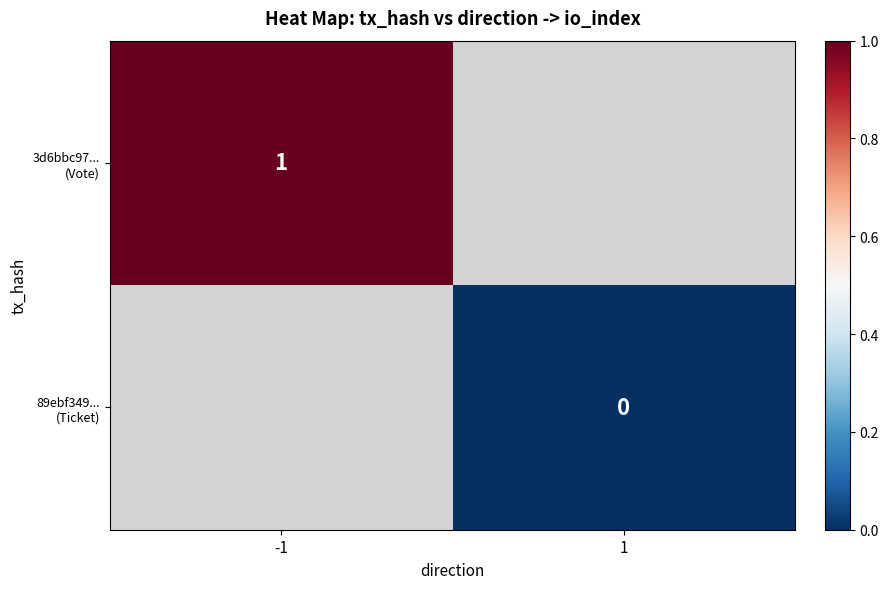

Is the value of 89ebf349... (Ticket) at 1 greater than the value of 3d6bbc97... (Vote) at 1?

No